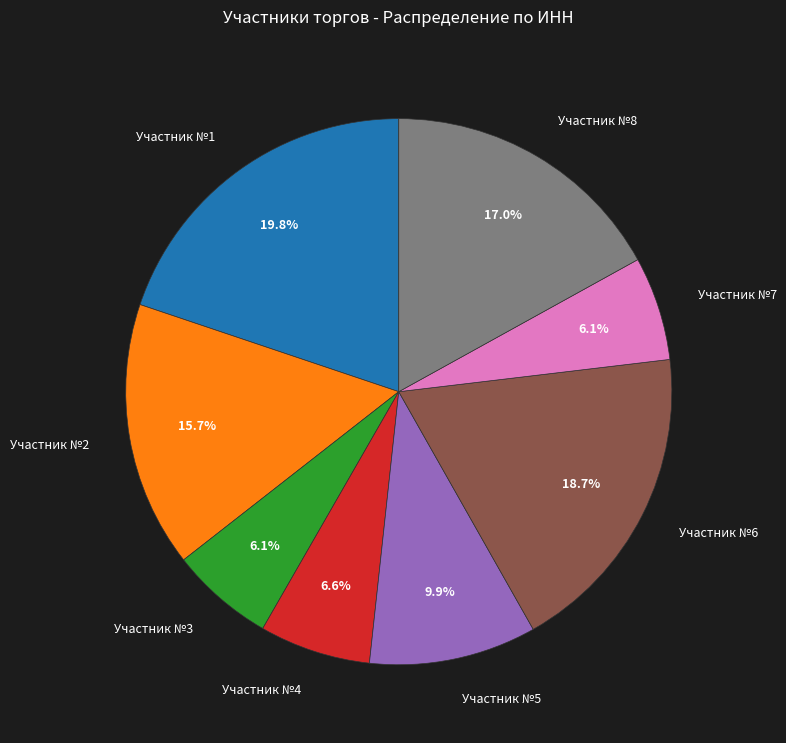

What is the largest slice in the pie chart?

Участник №1